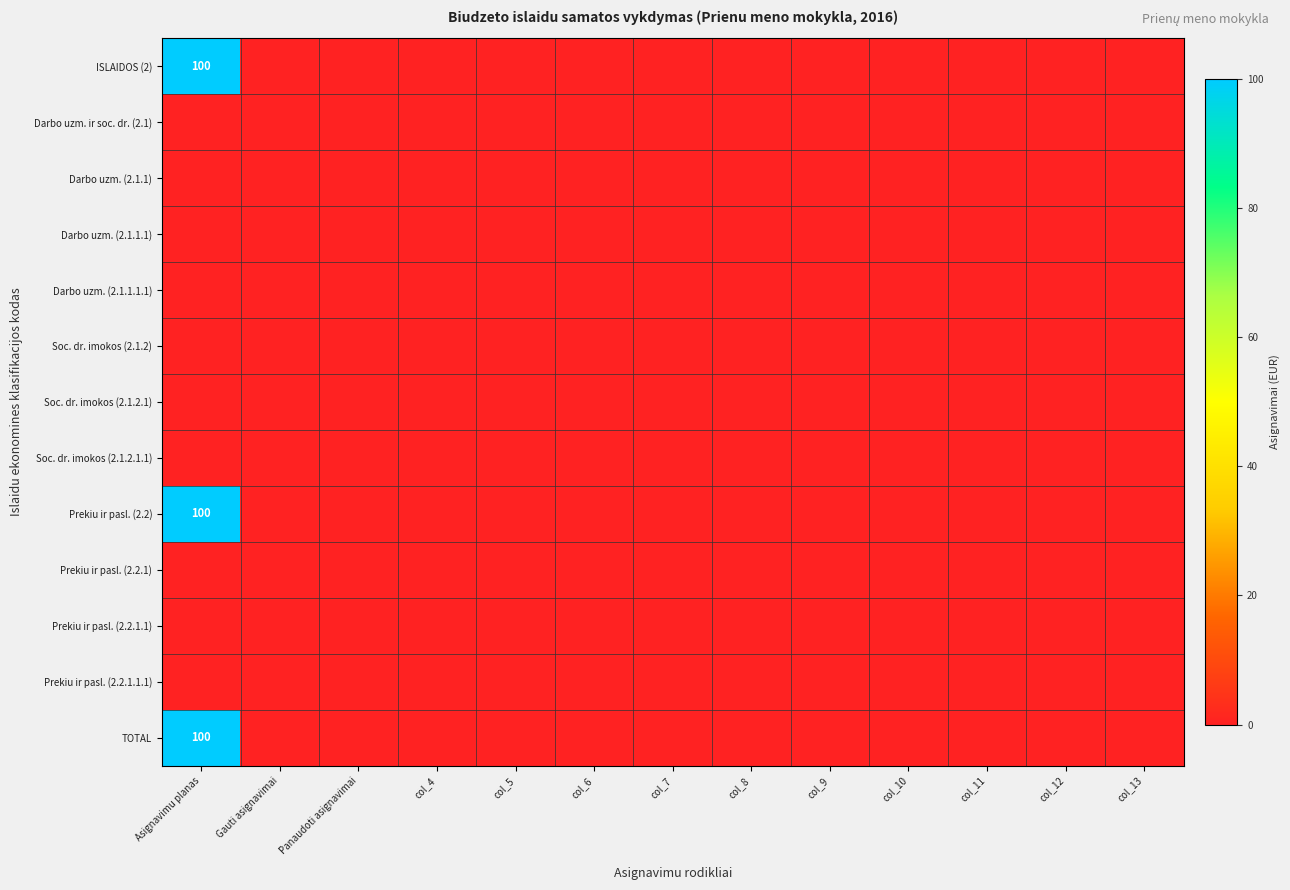

How many categories are shown in the chart?

13